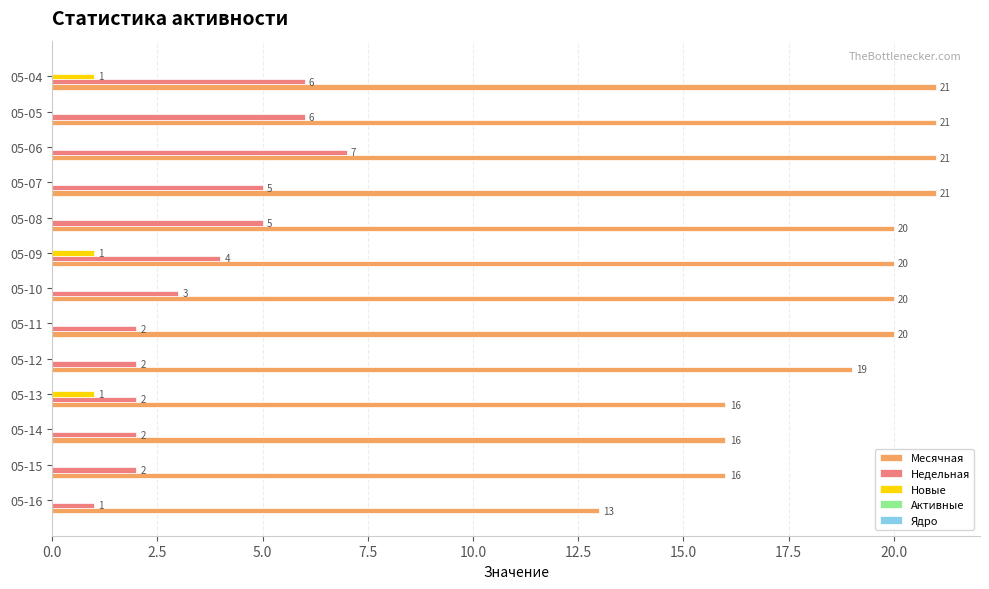

Is it true that Недельная equals 3 at 05-12?

False